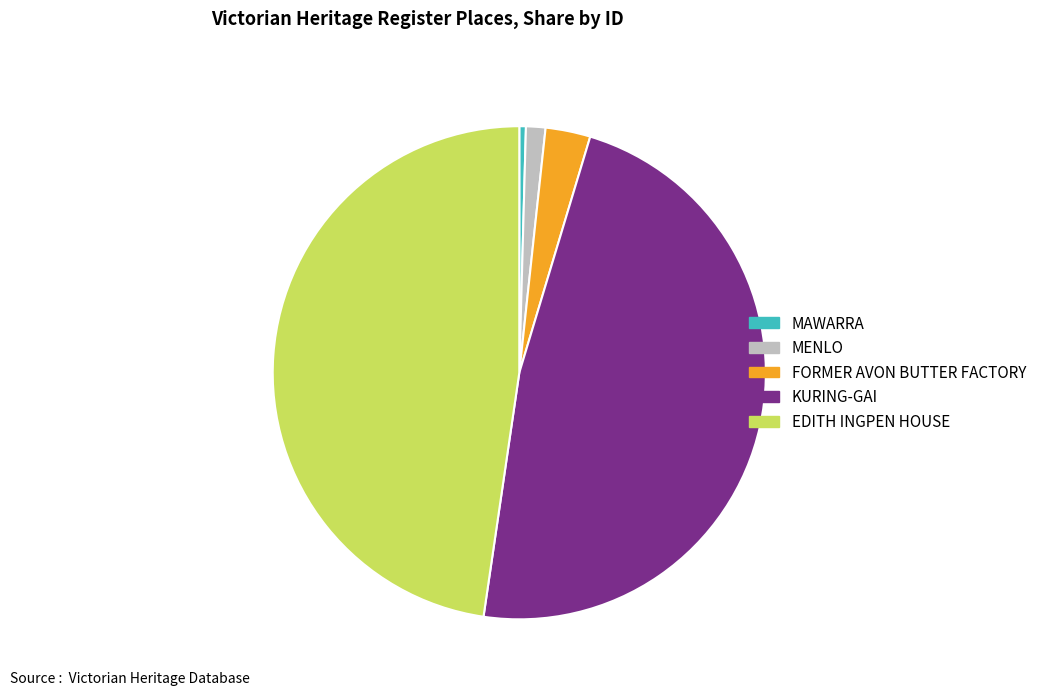

True or false: EDITH INGPEN HOUSE accounts for 35% of the total.

False